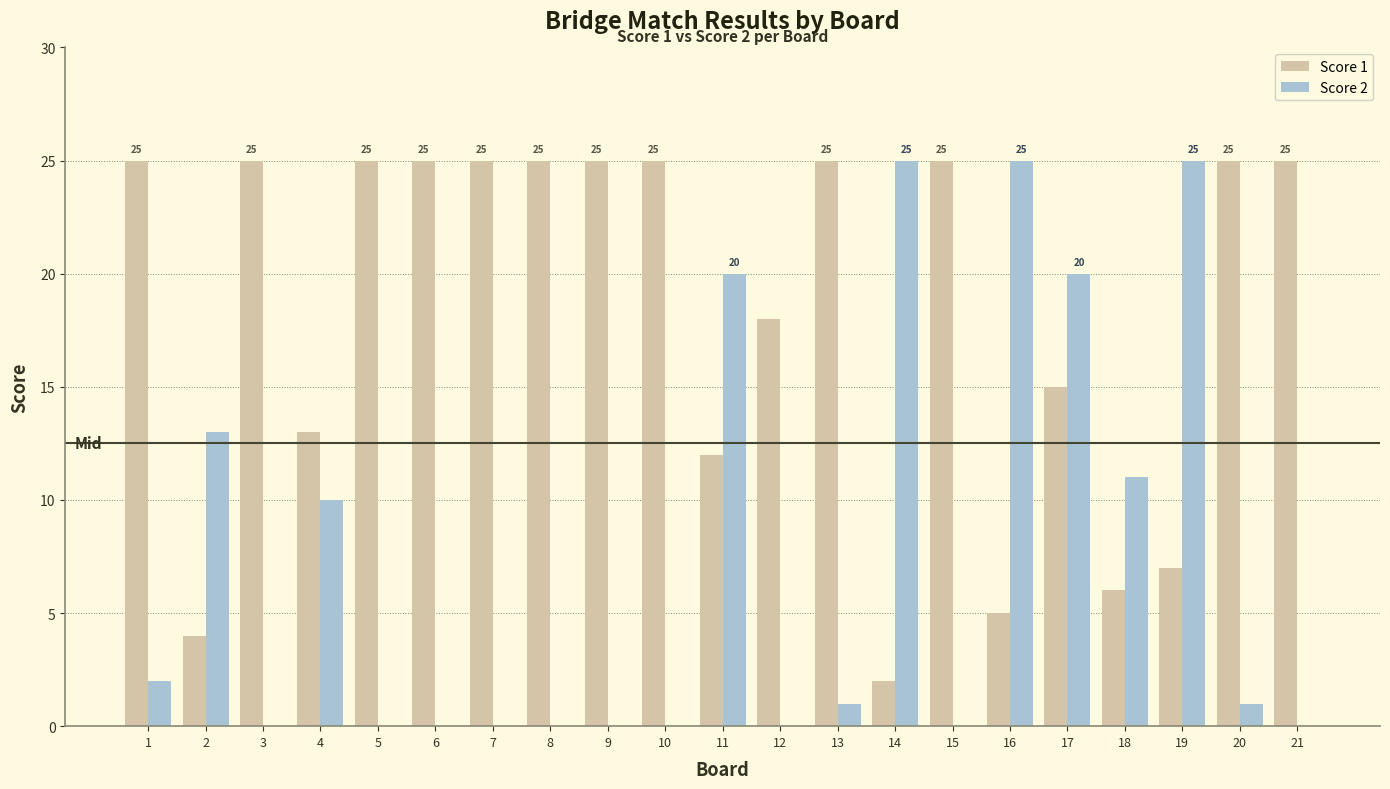

At which category is the sum across all series the highest?

17